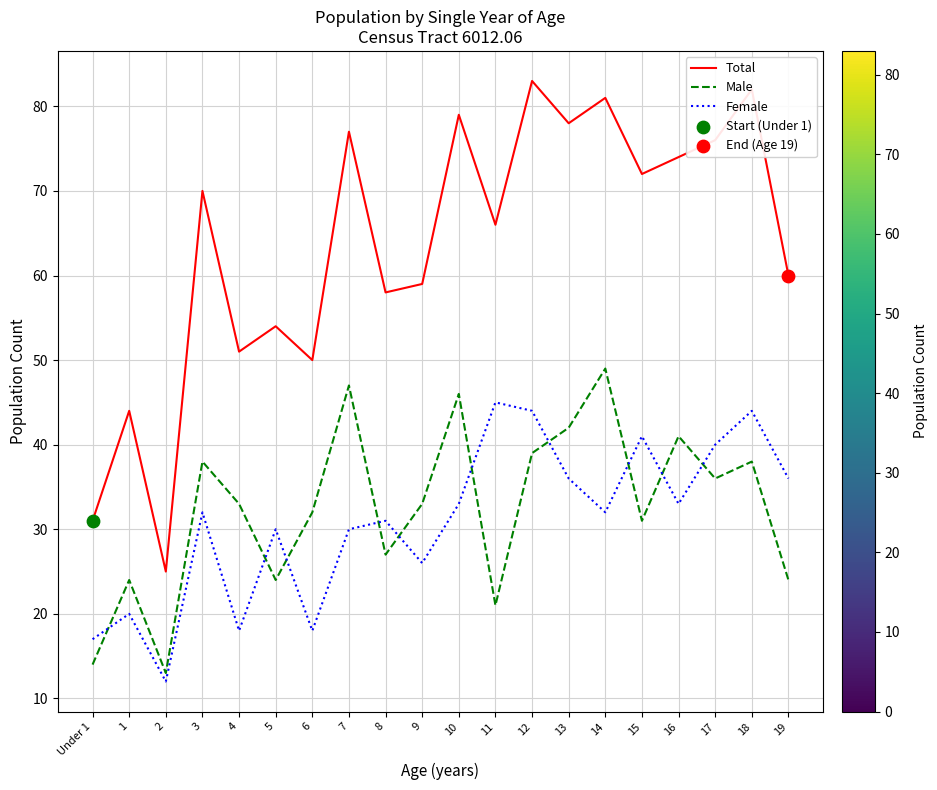

Which series changed the most between 2 and 3?

Total